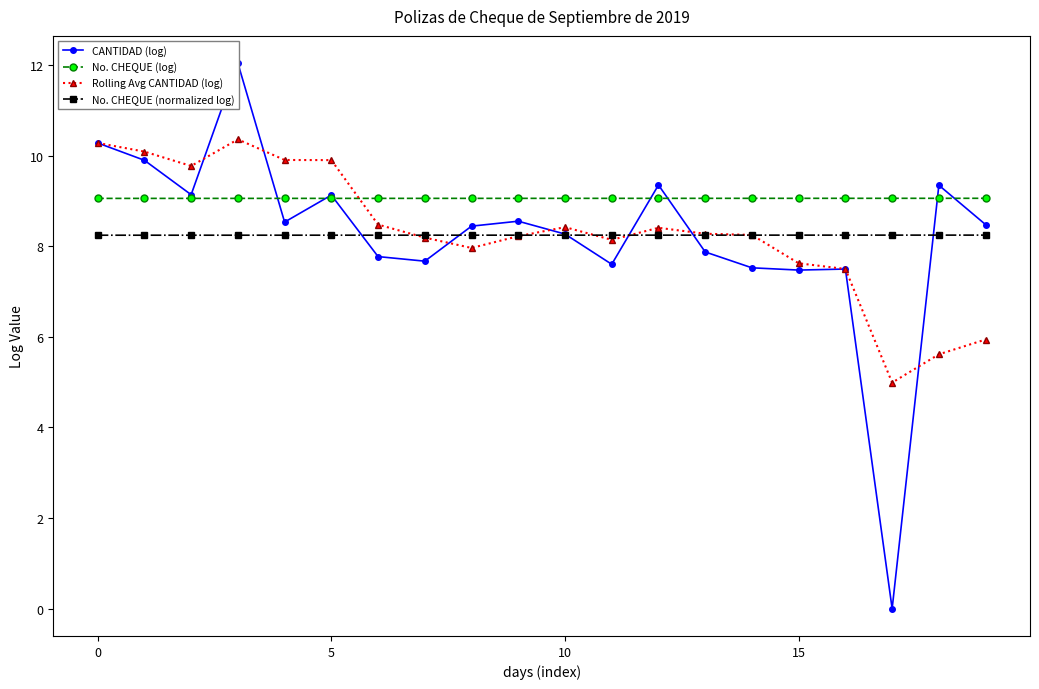

What is the difference between the second highest and minimum values in the Rolling Avg CANTIDAD (log) series?

5.3